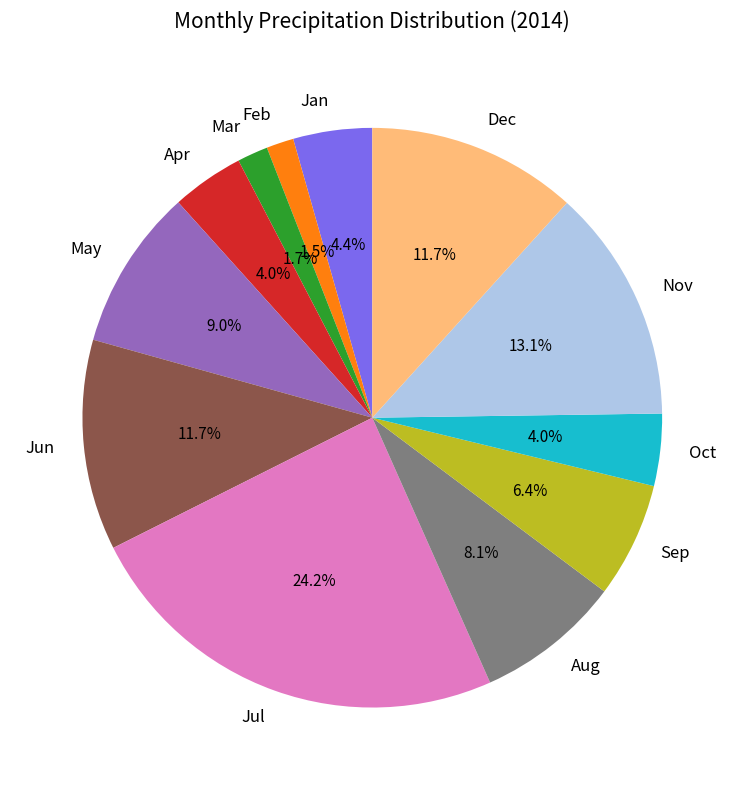

Do Jan and Jun together represent more than half of the pie?

No